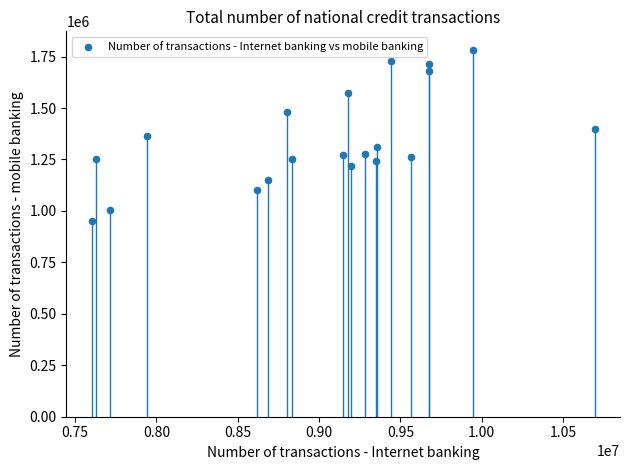

What is the range of Y values (max minus min)?

831775